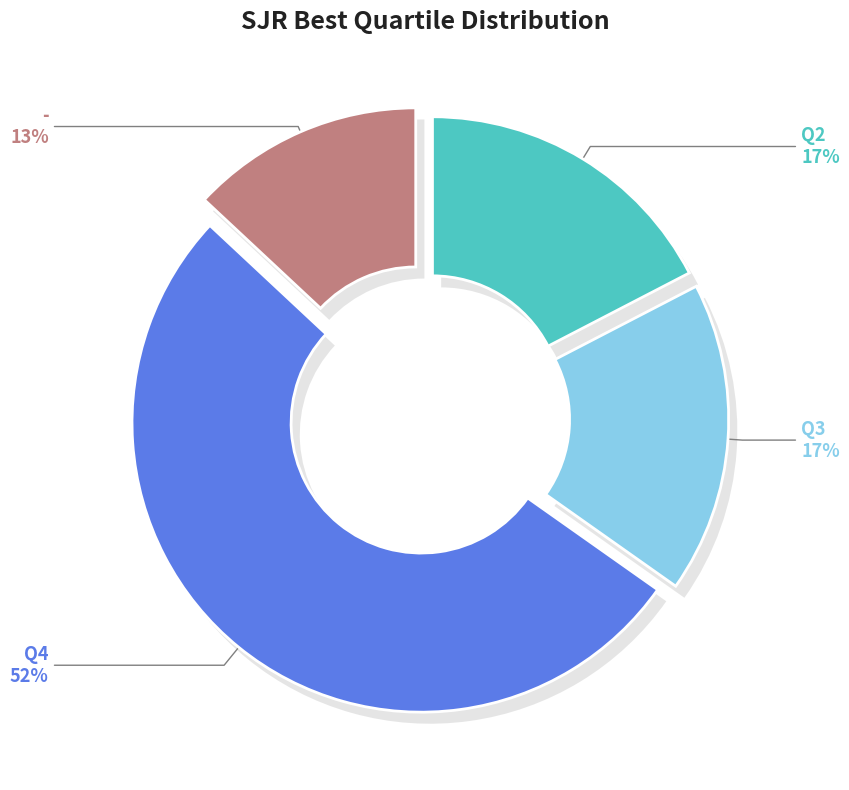

To the nearest percent, what percentage of the pie is Q4?

52%